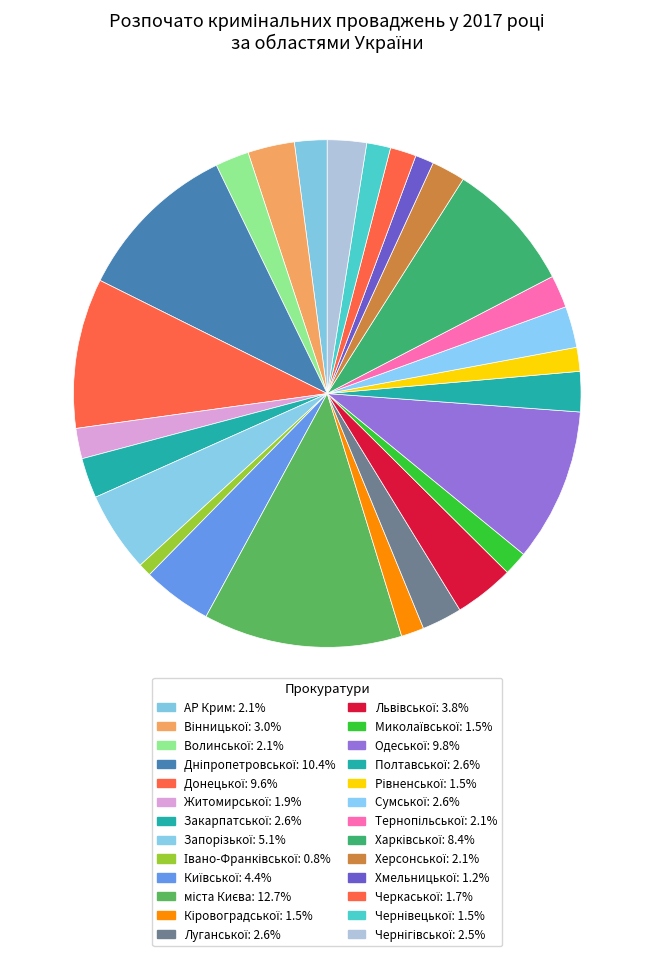

Count the number of slices in the pie.

26